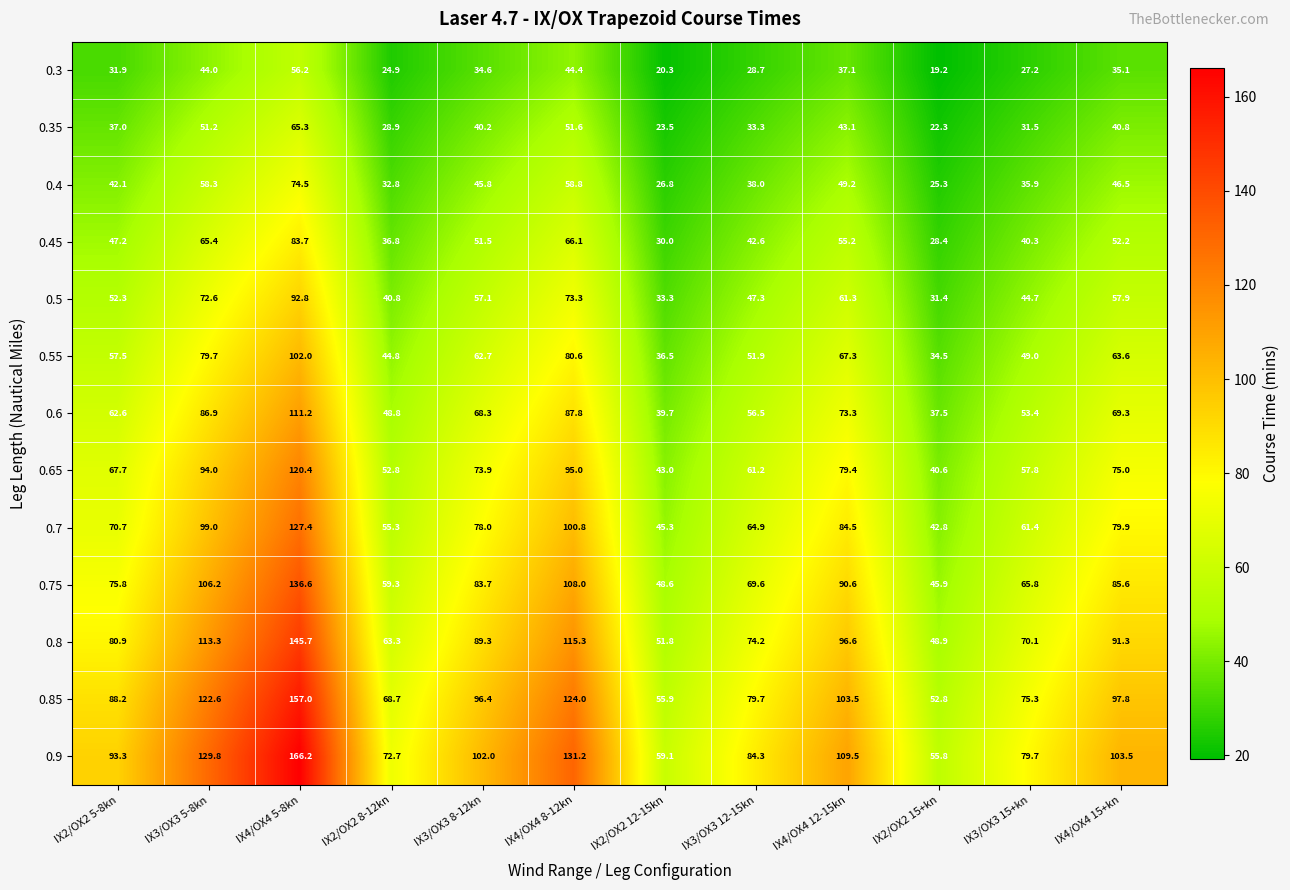

What is the smallest value displayed?

19.2